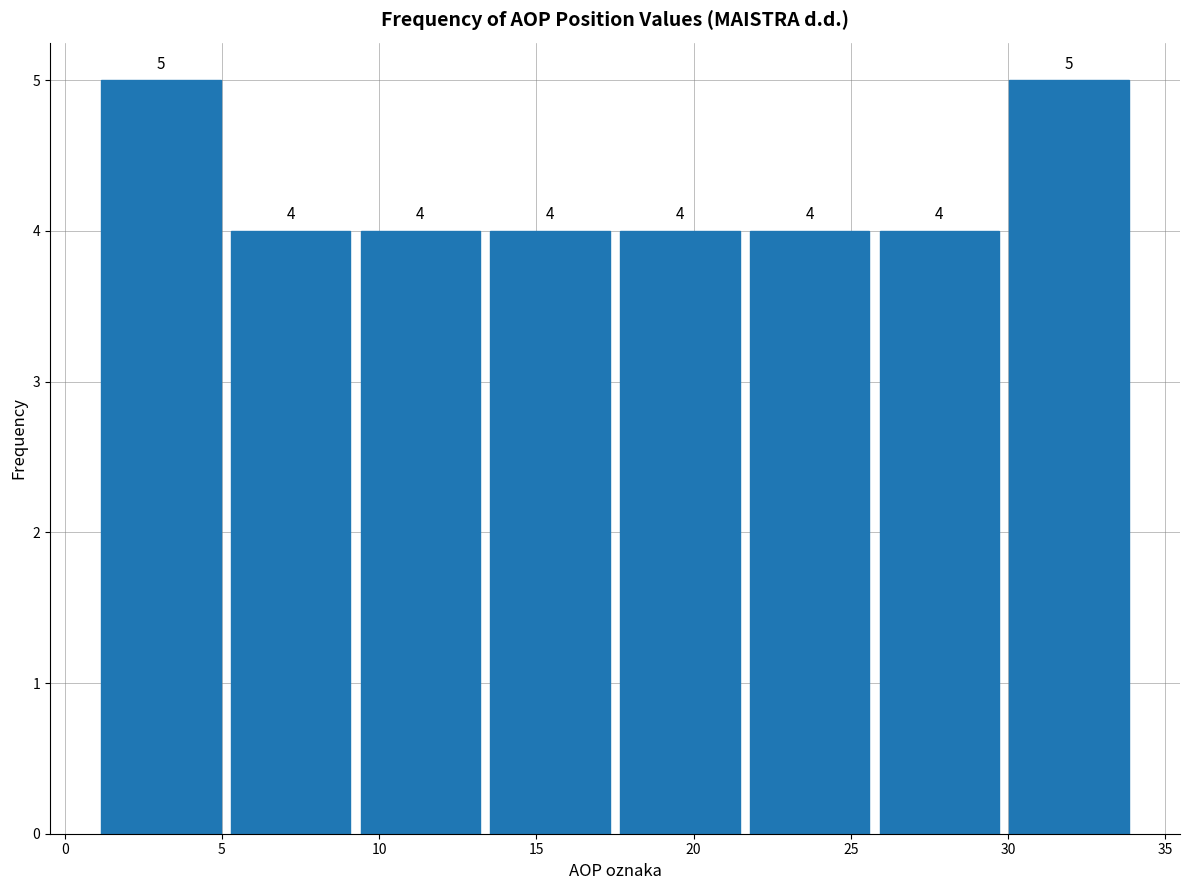

How tall is the bar that spans 1.0 to 5.0 on the x-axis? The bar edges are not printed on the chart, so give them approximately, as read against the axis.

5